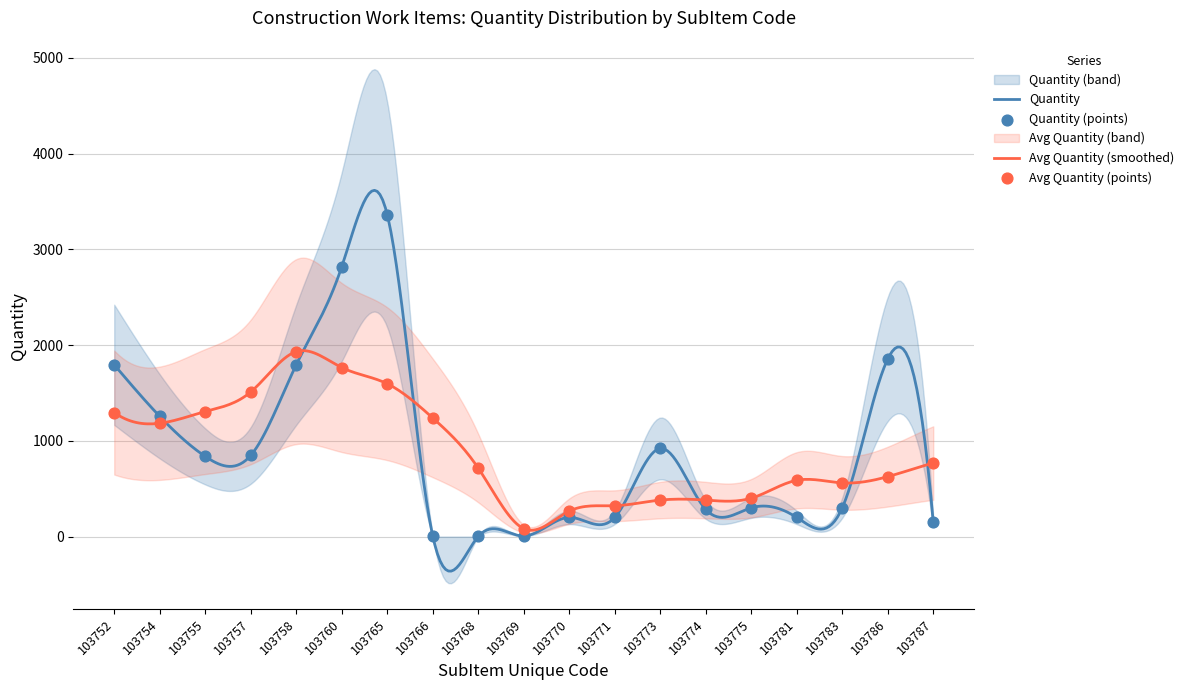

What is the maximum value for Quantity?

3616.6